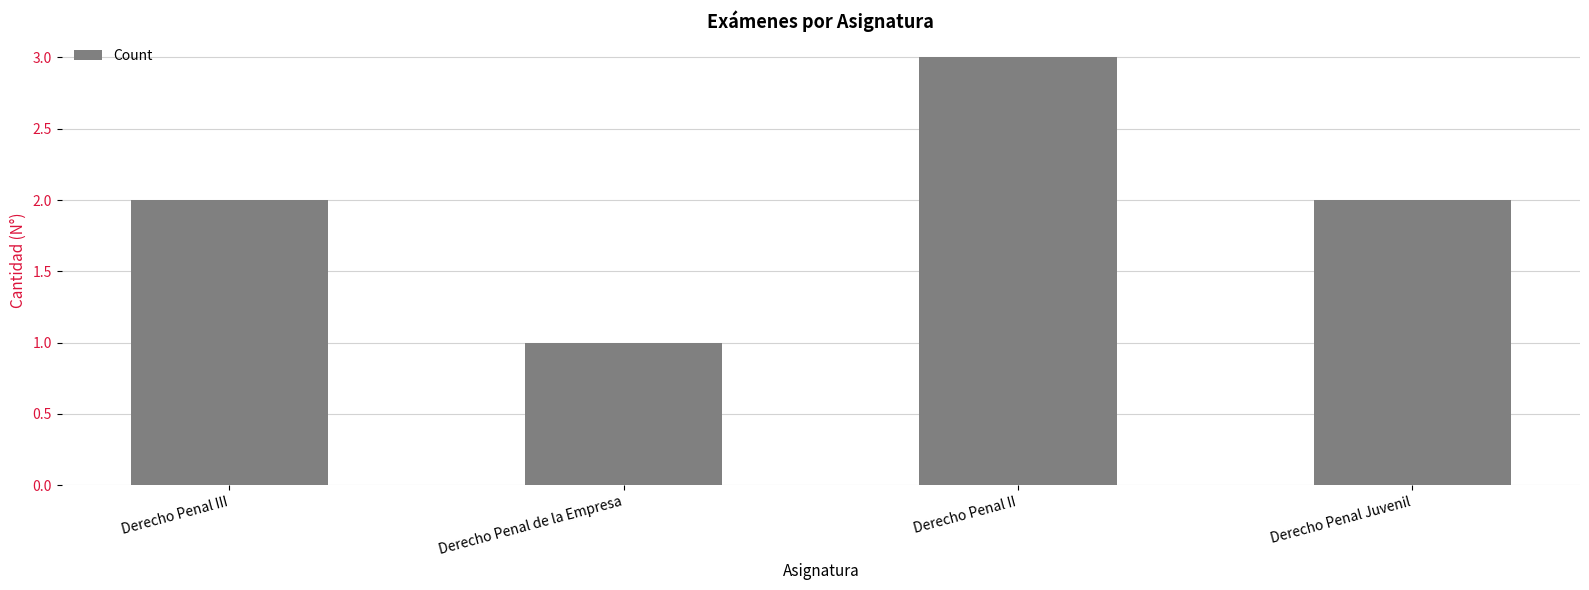

What is the difference between the values at Derecho Penal Juvenil and Derecho Penal de la Empresa?

1